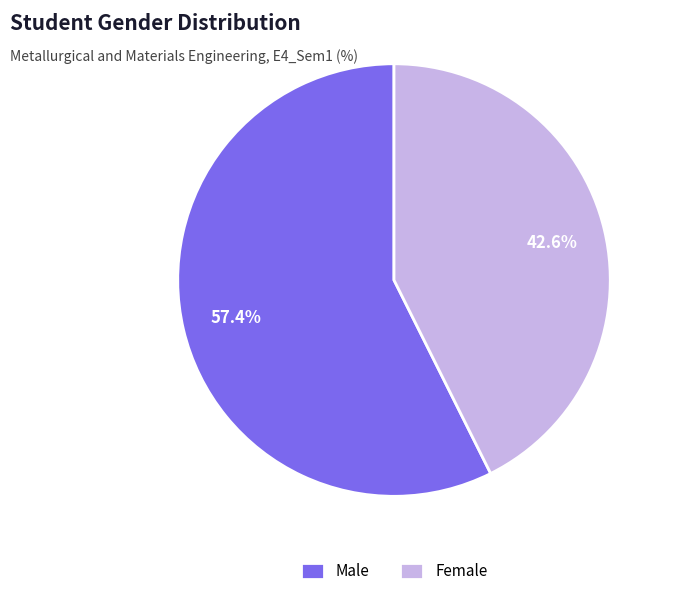

How many segments does this pie chart have?

2